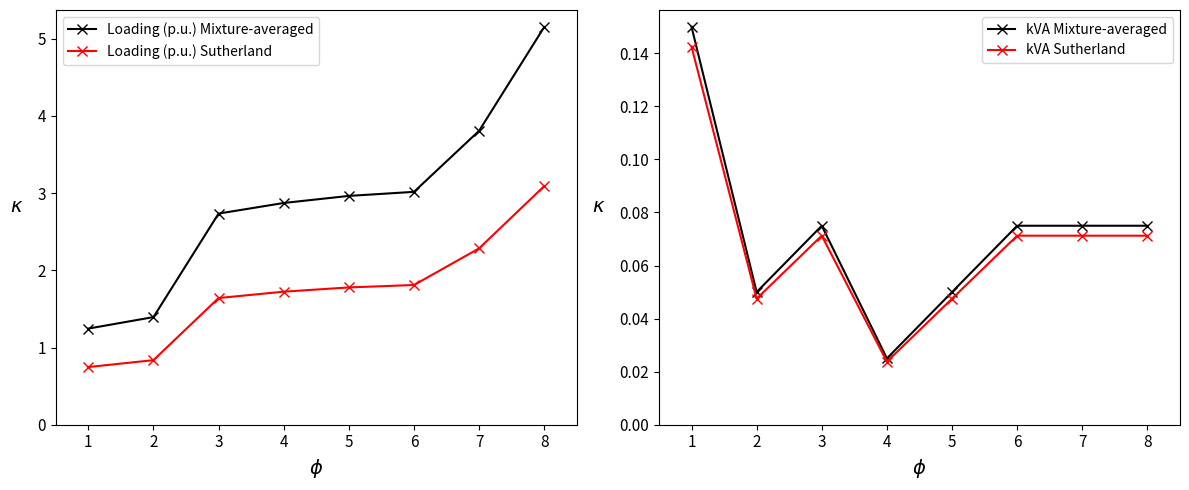

At how many categories does at least one series exceed 1?

8